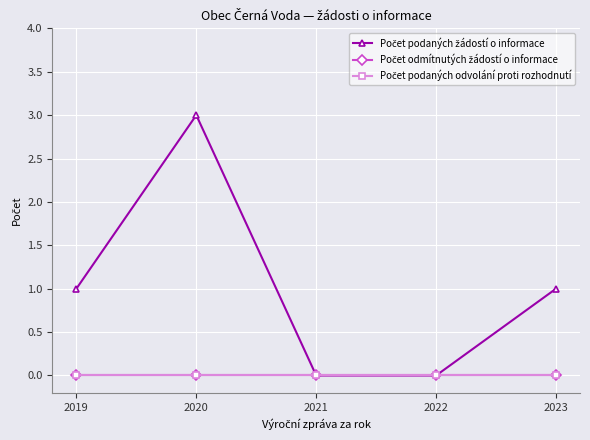

The Počet podaných odvolání proti rozhodnutí series shows 0 at 2019. True or false?

True